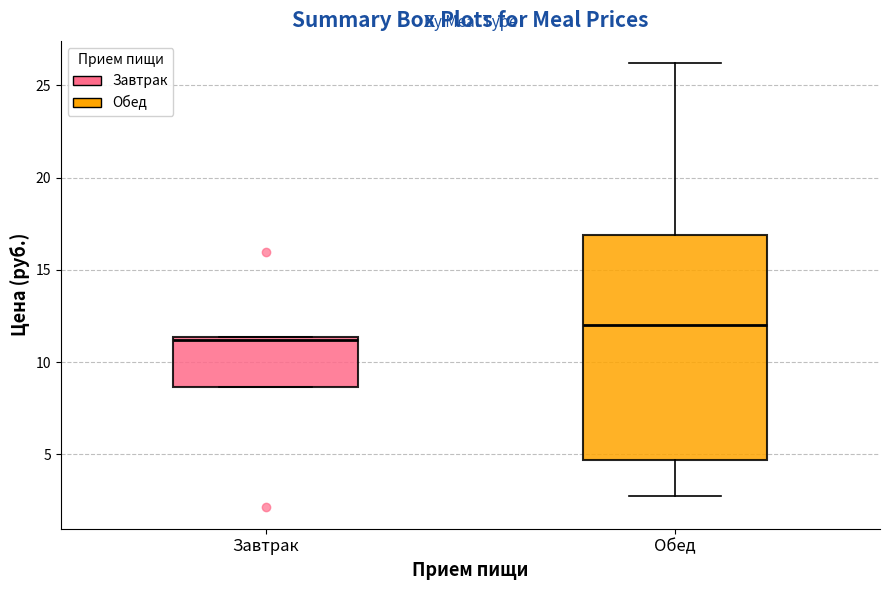

Reading left to right, read every box against the y-axis: the position of its median line, the range the box covers, and the ends of its whiskers. The values are not printed on the chart, so give them approximately, as read against the axis.

Завтрак: median 11.0, box 8.5 to 11.5, whiskers 8.5 to 11.5
Обед: median 12.0, box 4.5 to 17.0, whiskers 3.0 to 26.0